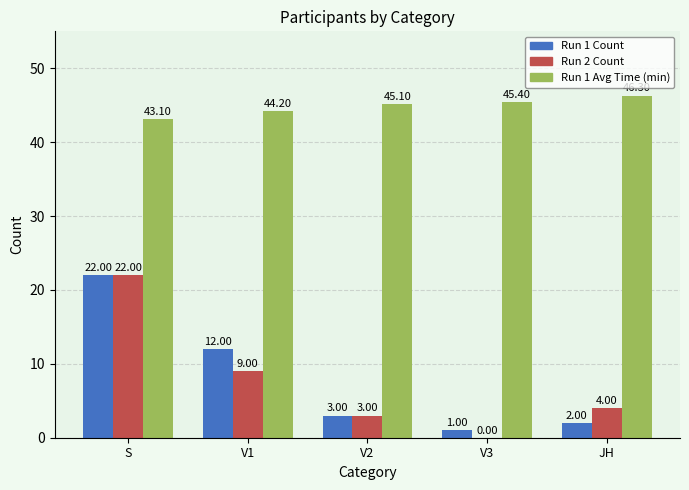

Is the value of Run 2 Count at V2 greater than the value of Run 1 Count at JH?

Yes